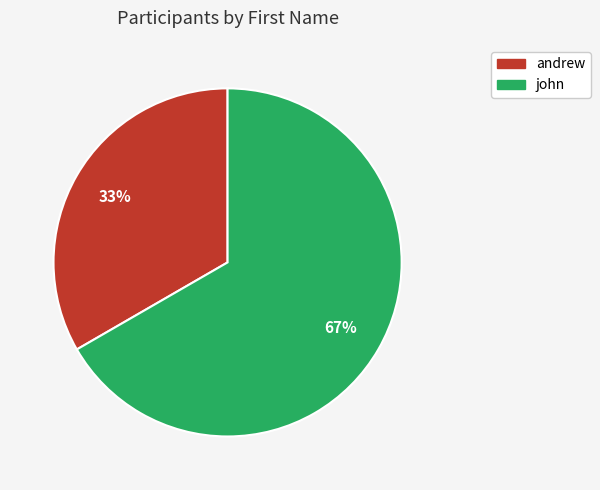

How many segments does this pie chart have?

2